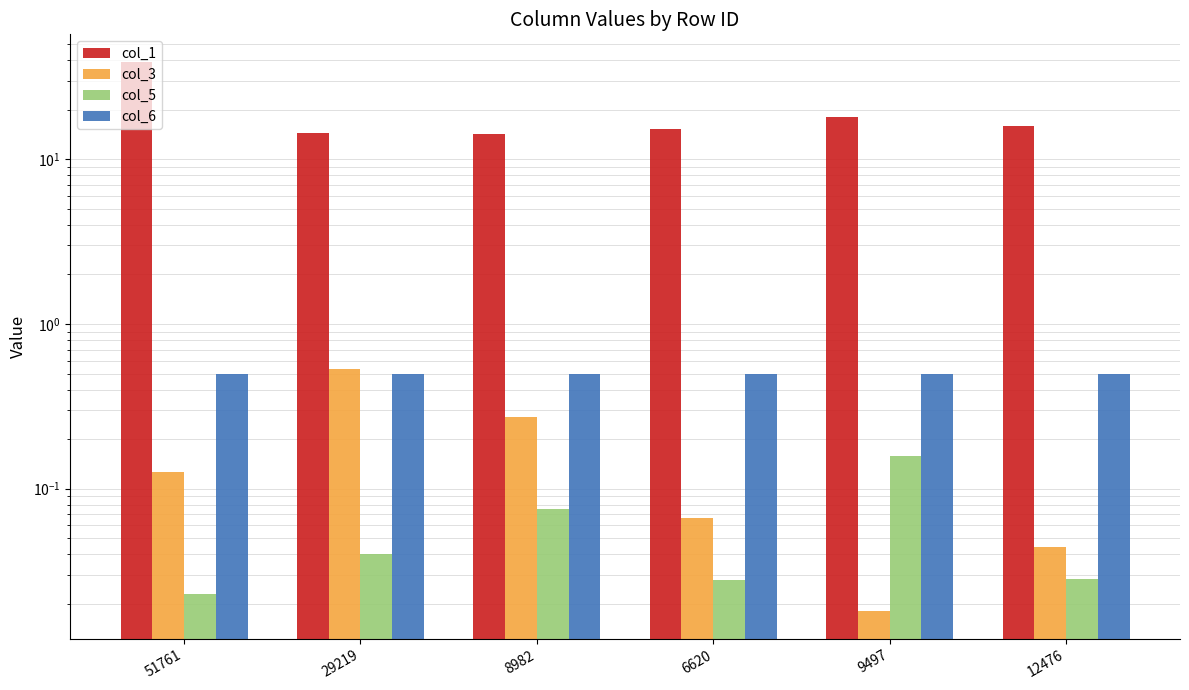

At which category is the sum across all series the highest?

51761